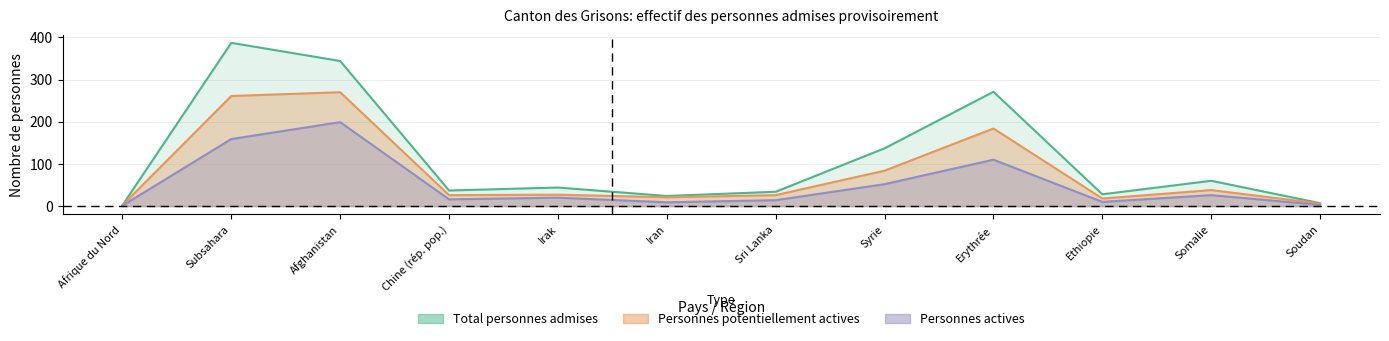

Which series changed the most between Irak and Soudan?

Total personnes admises